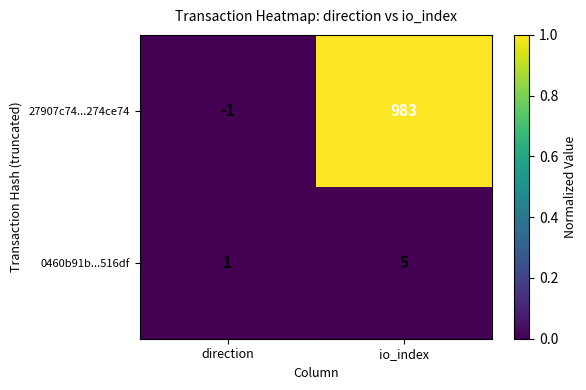

What is the difference between the highest and lowest values at io_index?

978